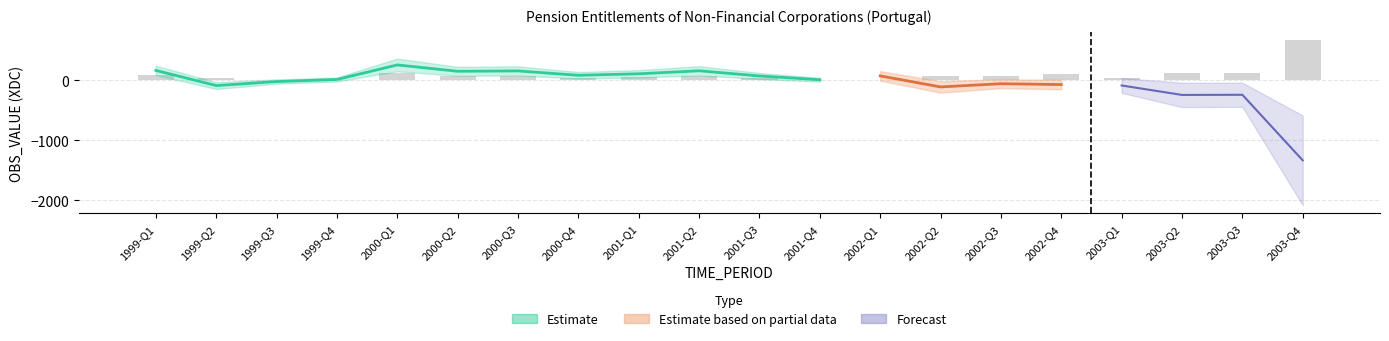

Which category has the lowest value in the Forecast series?

2003-Q4